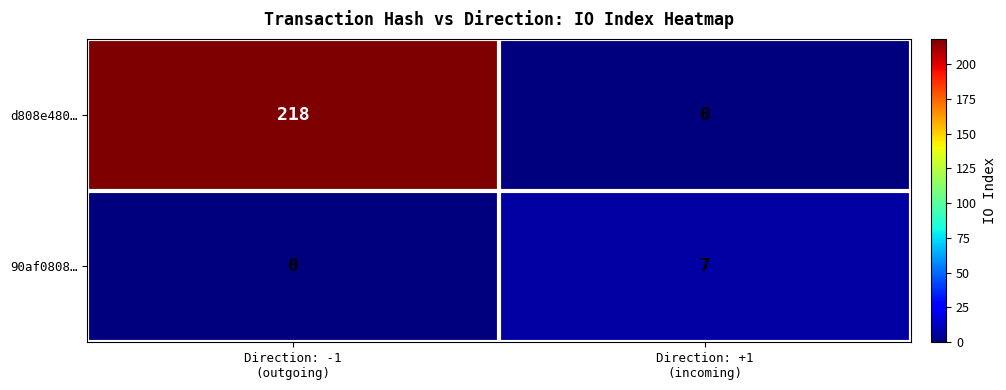

Reading left to right, transcribe all the data shown in this chart.

d808e480…: 218	0
90af0808…: 0	7